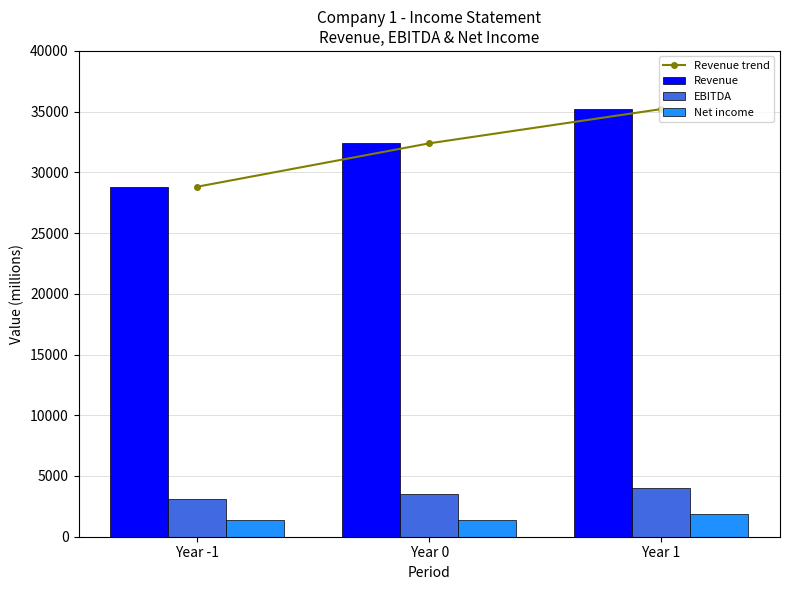

What is the difference between the Revenue trend values at Year 1 and Year -1?

6388.1